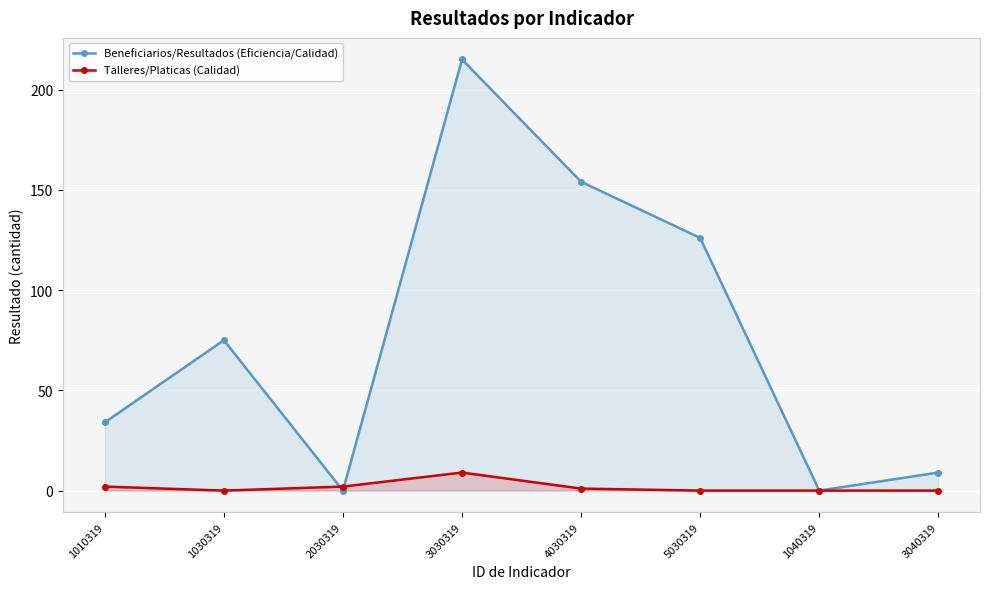

How many interior local valleys does the Beneficiarios/Resultados (Eficiencia/Calidad) series have?

2